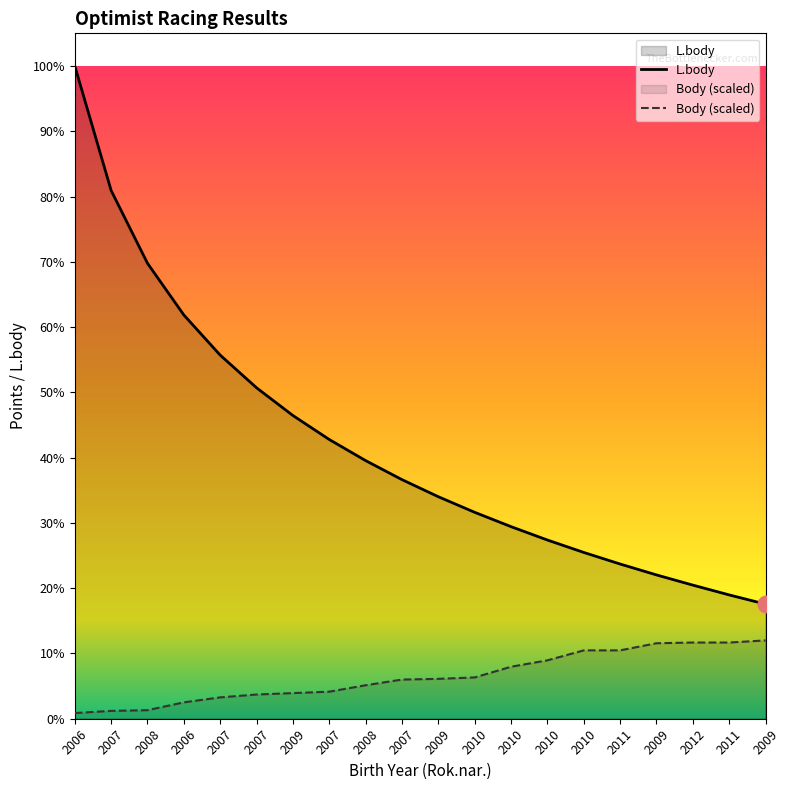

True or false: L.body and Body intersect in this chart.

False